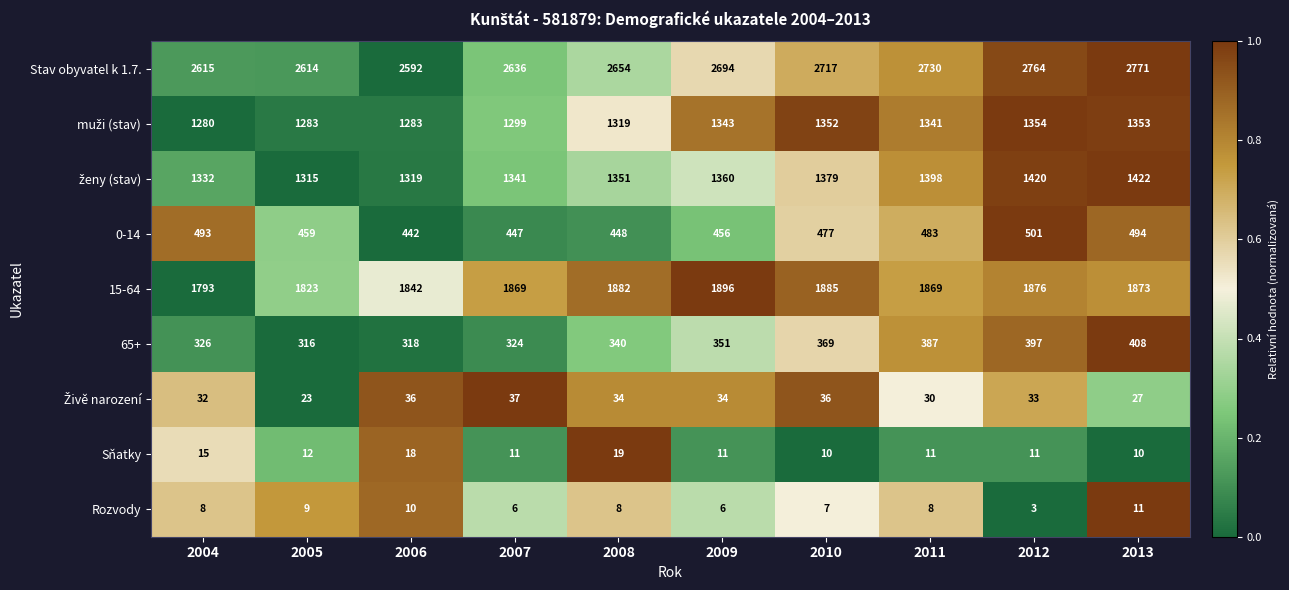

The 15-64 series shows 3281 at 2006. True or false?

False